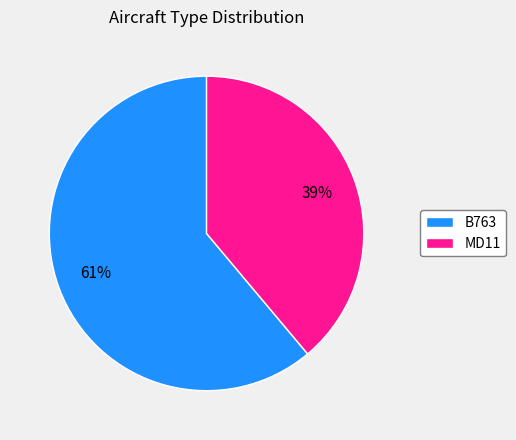

Approximately how many times larger is the value at B763 compared to MD11?

1.6